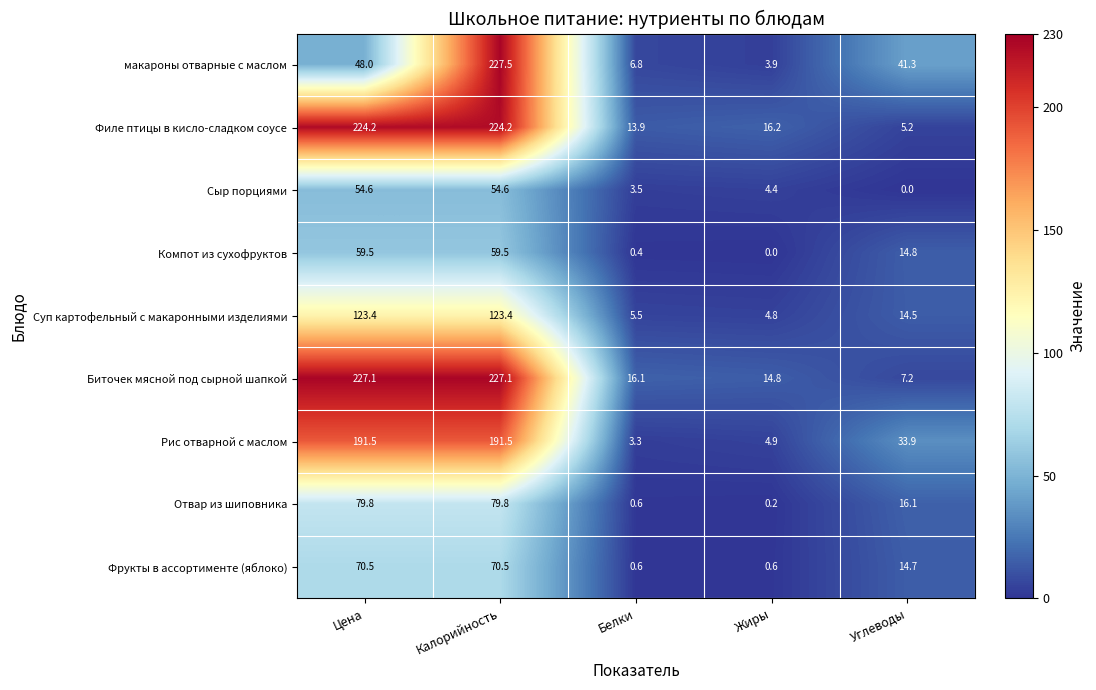

Is it true that Филе птицы в кисло-сладком соусе equals 50.4 at Калорийность?

False